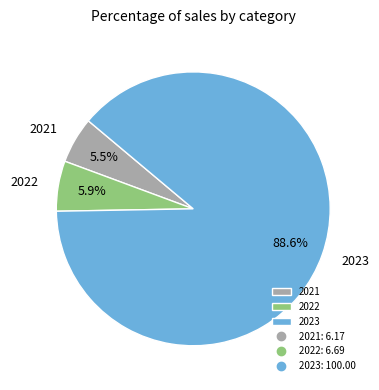

Is 2021 the majority of the pie?

No